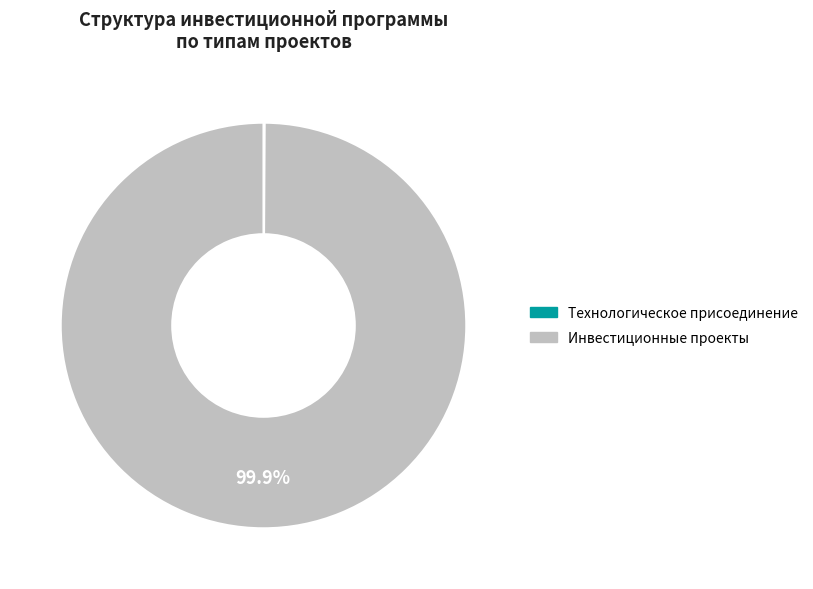

Does any single category account for the majority?

Yes